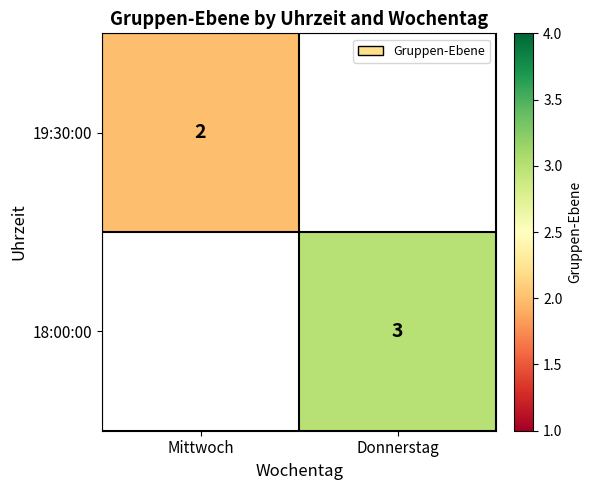

Is the value of 18:00:00 at Donnerstag greater than the value of 19:30:00 at Mittwoch?

Yes